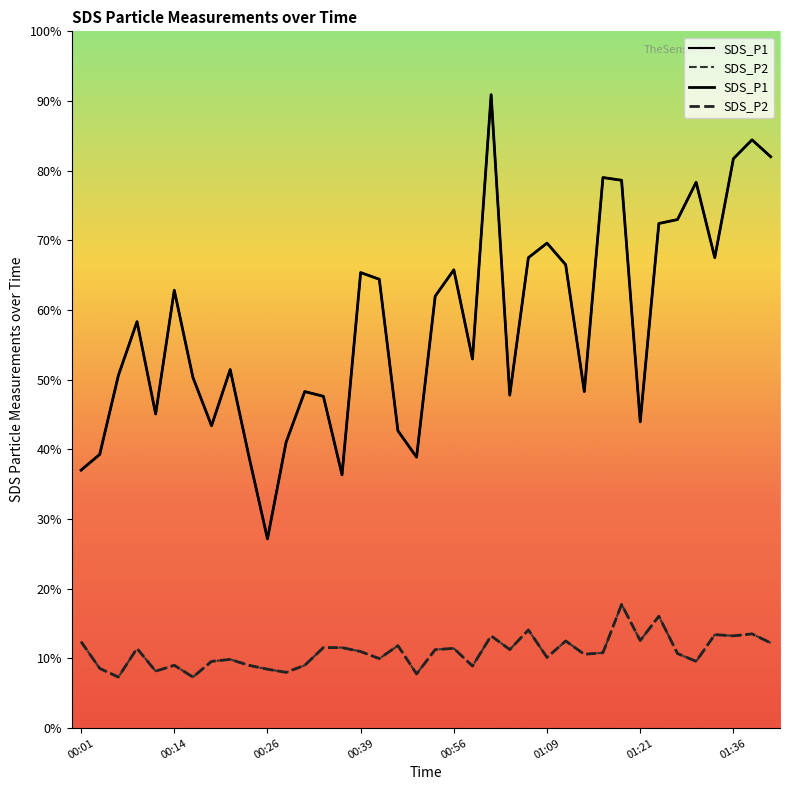

True or false: SDS_P2 and SDS_P1 cross at least once.

False